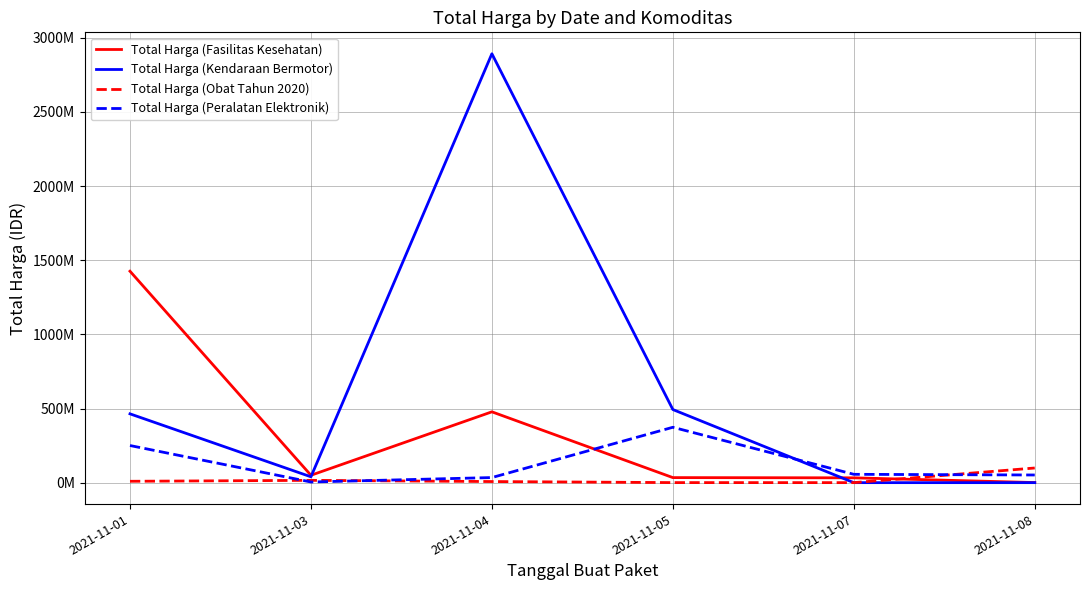

What are all the series names shown in the legend?

Total Harga (Fasilitas Kesehatan), Total Harga (Kendaraan Bermotor), Total Harga (Obat Tahun 2020), Total Harga (Peralatan Elektronik)